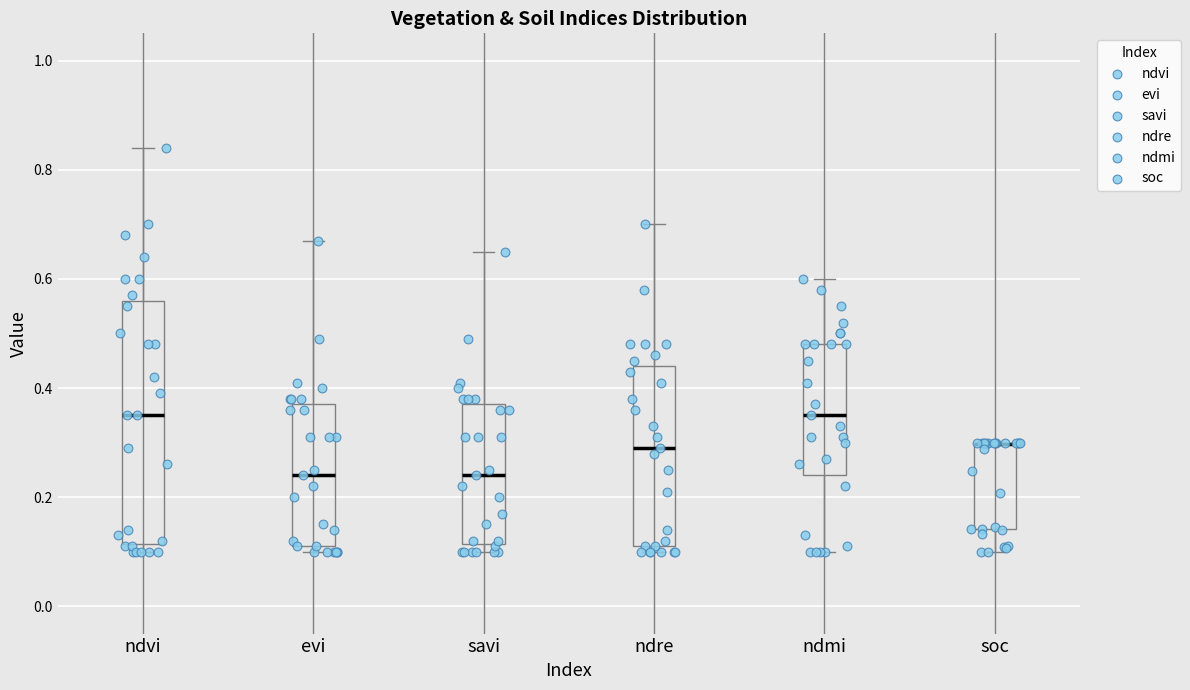

Comparing the boxes themselves (not the whiskers), which one is the tallest?

ndvi